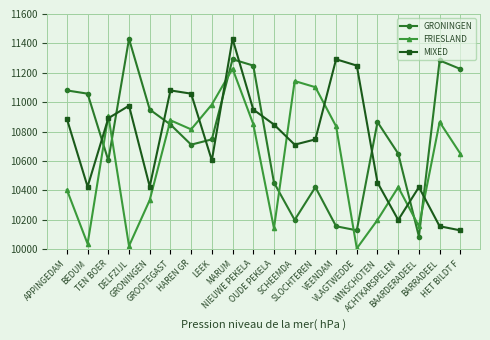

What is the difference between the second highest and minimum values in the FRIESLAND series?

1139